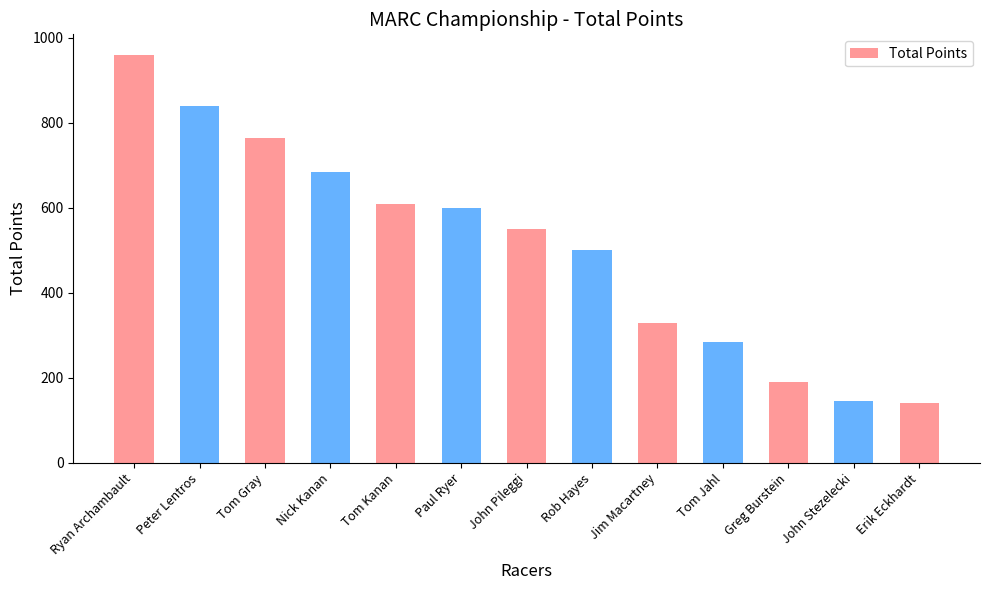

Which has a higher value, Tom Jahl or Peter Lentros?

Peter Lentros